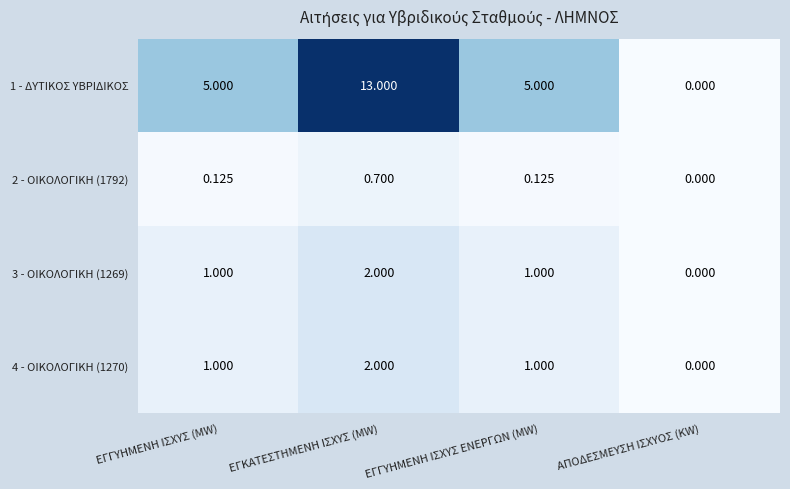

Is the value of 4 - ΟΙΚΟΛΟΓΙΚΗ (1270) at ΕΓΓΥΗΜΕΝΗ ΙΣΧΥΣ (MW) greater than the value of 1 - ΔΥΤΙΚΟΣ ΥΒΡΙΔΙΚΟΣ at ΕΓΚΑΤΕΣΤΗΜΕΝΗ ΙΣΧΥΣ (MW)?

No